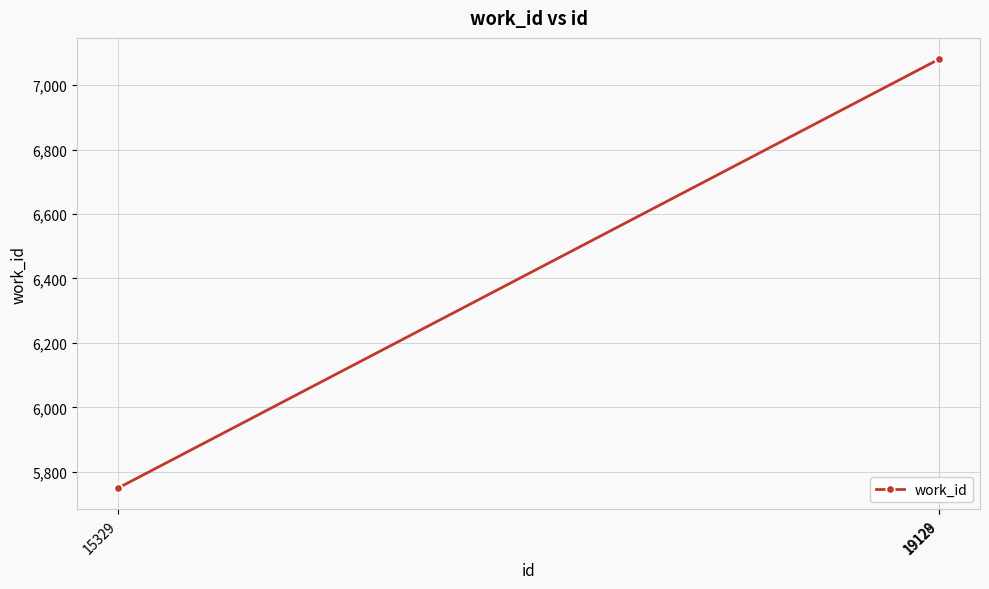

The chart shows a value of 5750 at 15329. True or false?

True